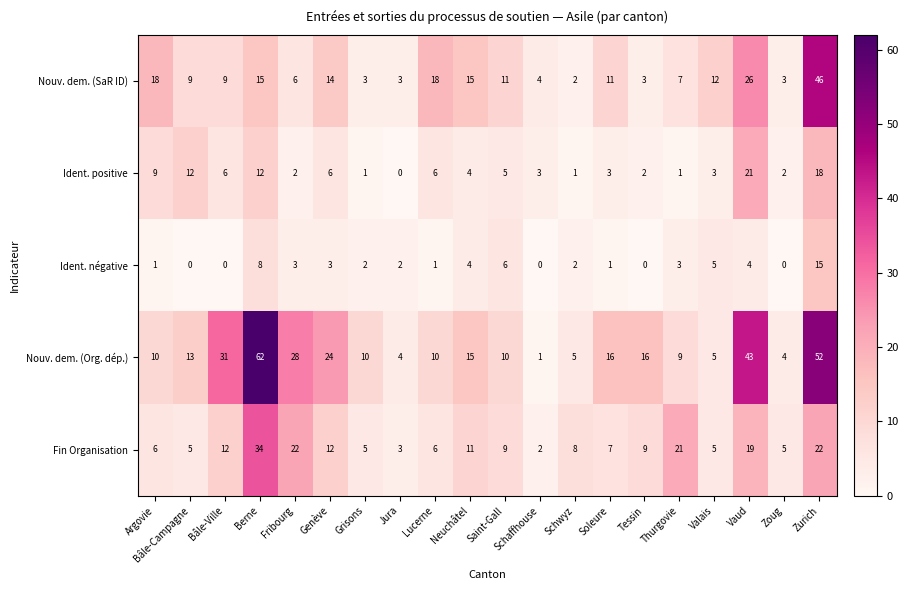

Between Argovie and Zurich, which series saw the biggest shift?

Nouv. dem. (Org. dép.)